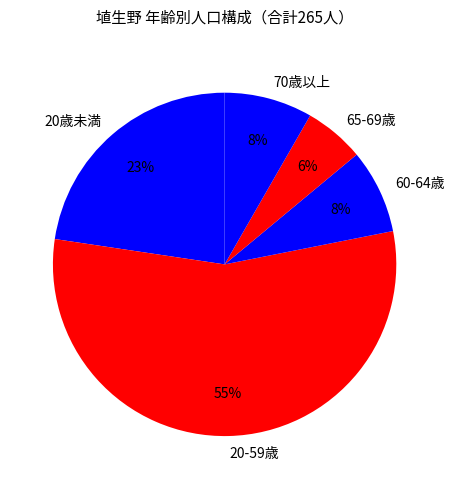

To the nearest percent, what is the average slice percentage?

20%